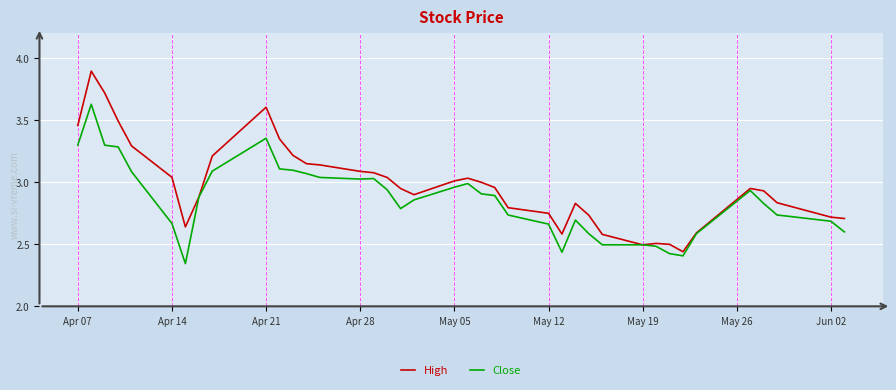

Which series has the largest total across all categories?

High